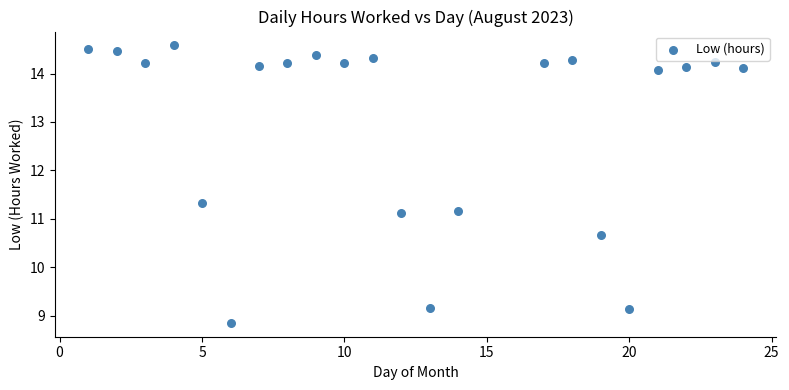

What is the range of Y values (max minus min)?

5.7